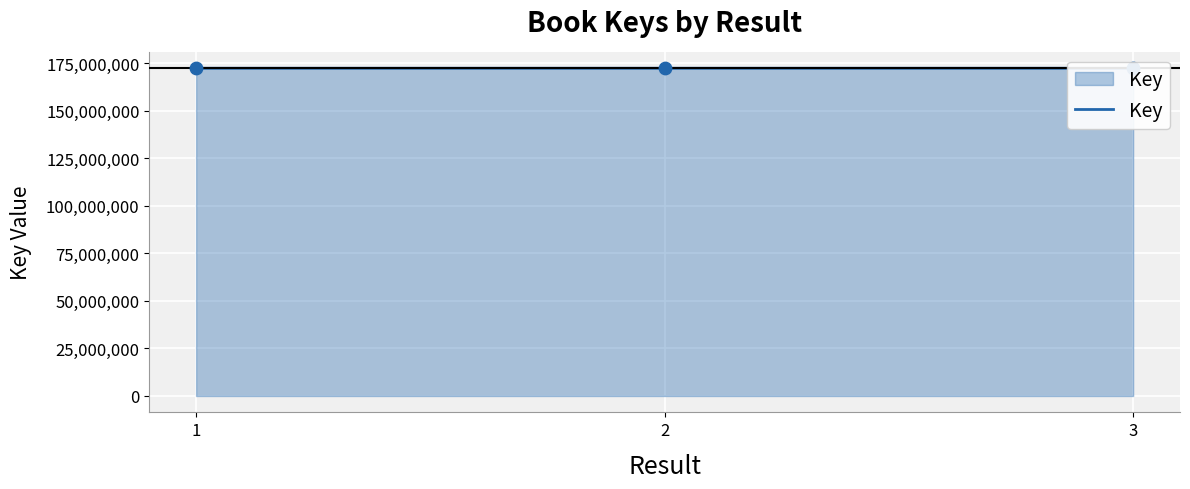

Between 3 and 1, which is larger?

1